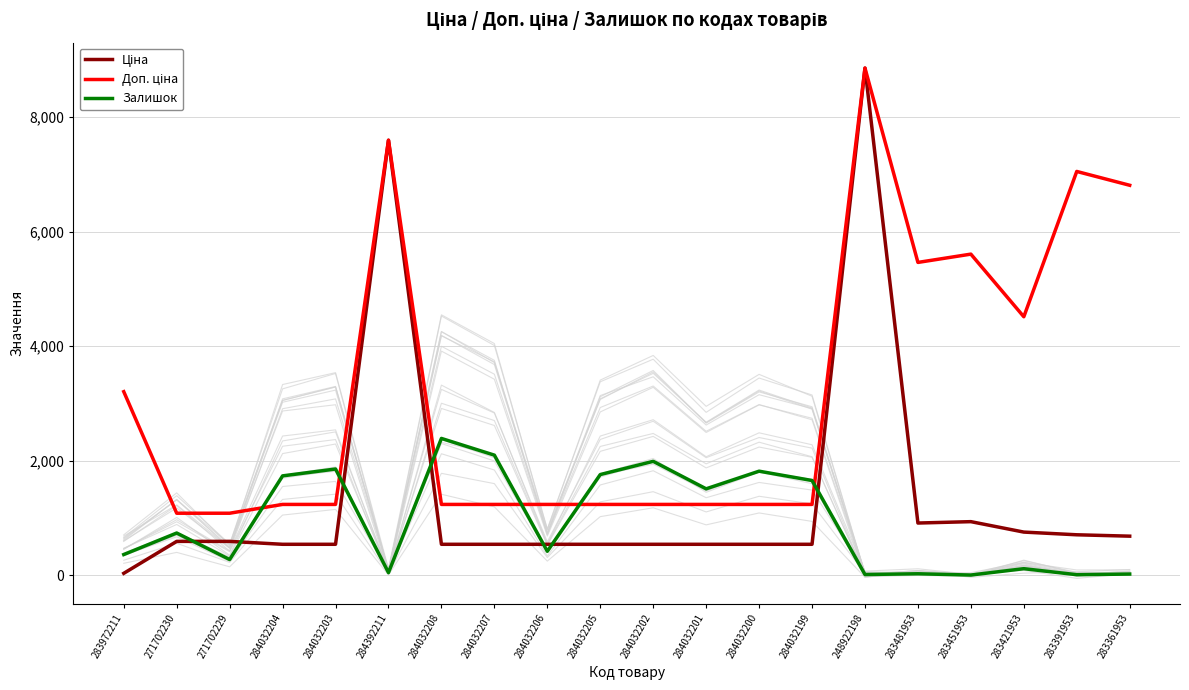

Is the value of Ціна at 283391953 greater than the value of Доп. ціна at 283451953?

No